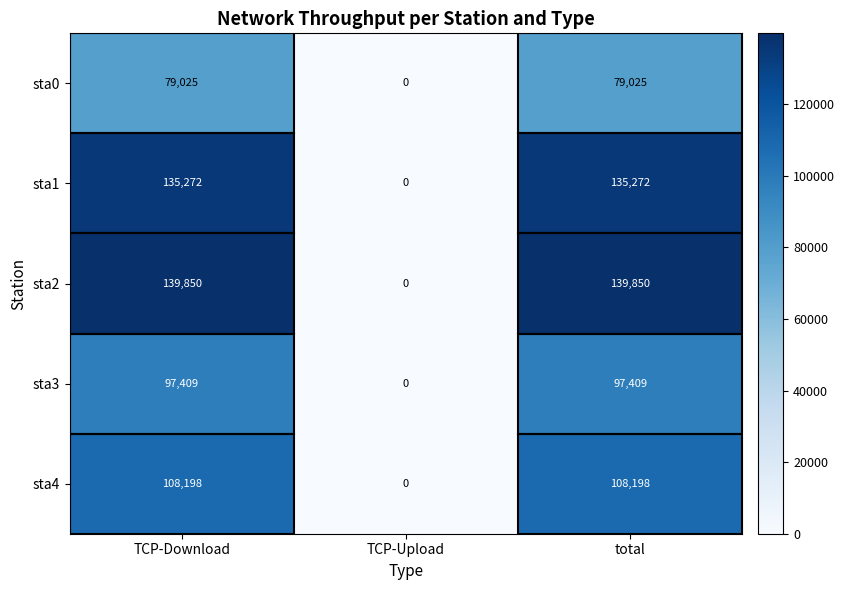

At which label does sta2 reach its minimum?

TCP-Upload